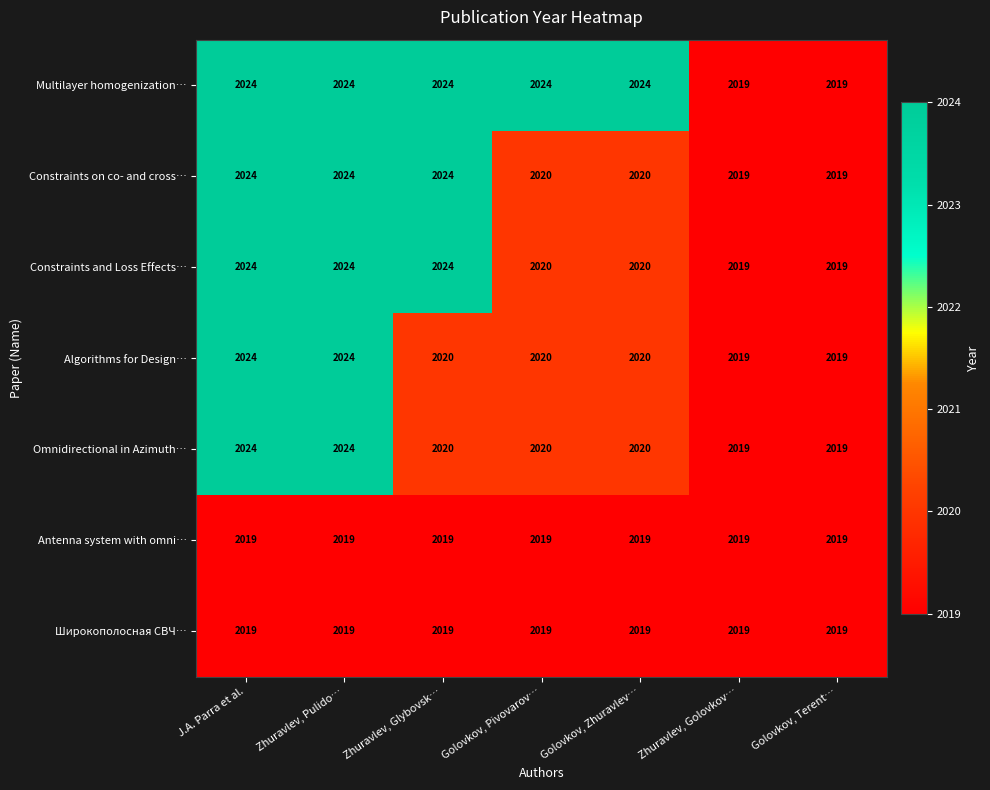

What is the average value of the Omnidirectional in Azimuth… series?

2021